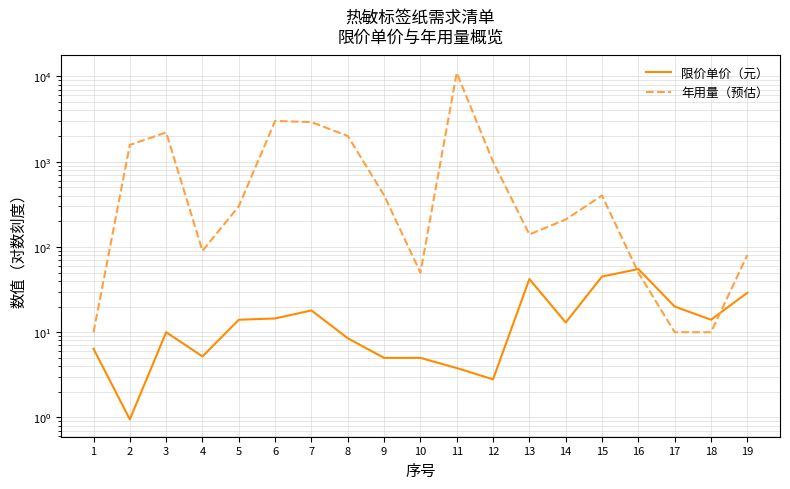

What is the difference between the maximum and minimum values in the 年用量（预估） series?

10990.0